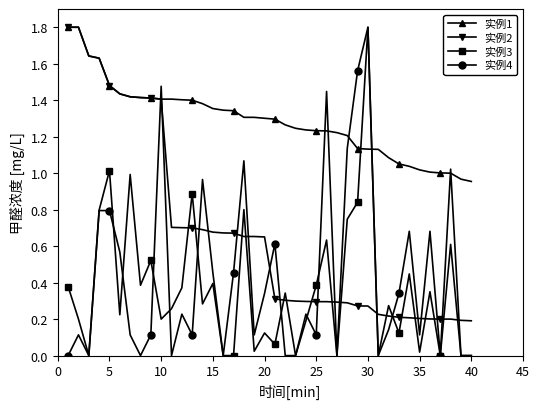

What is the greatest value displayed?

1.8